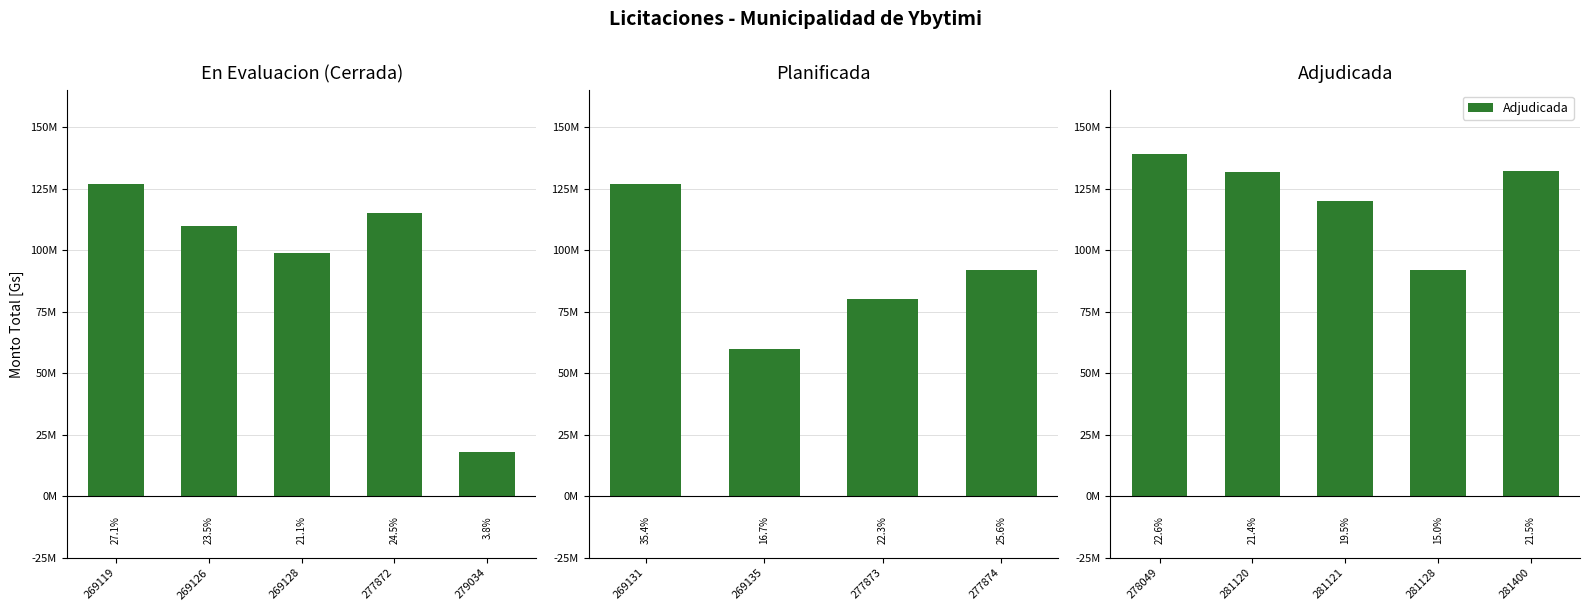

What is the greatest value displayed?

138985470